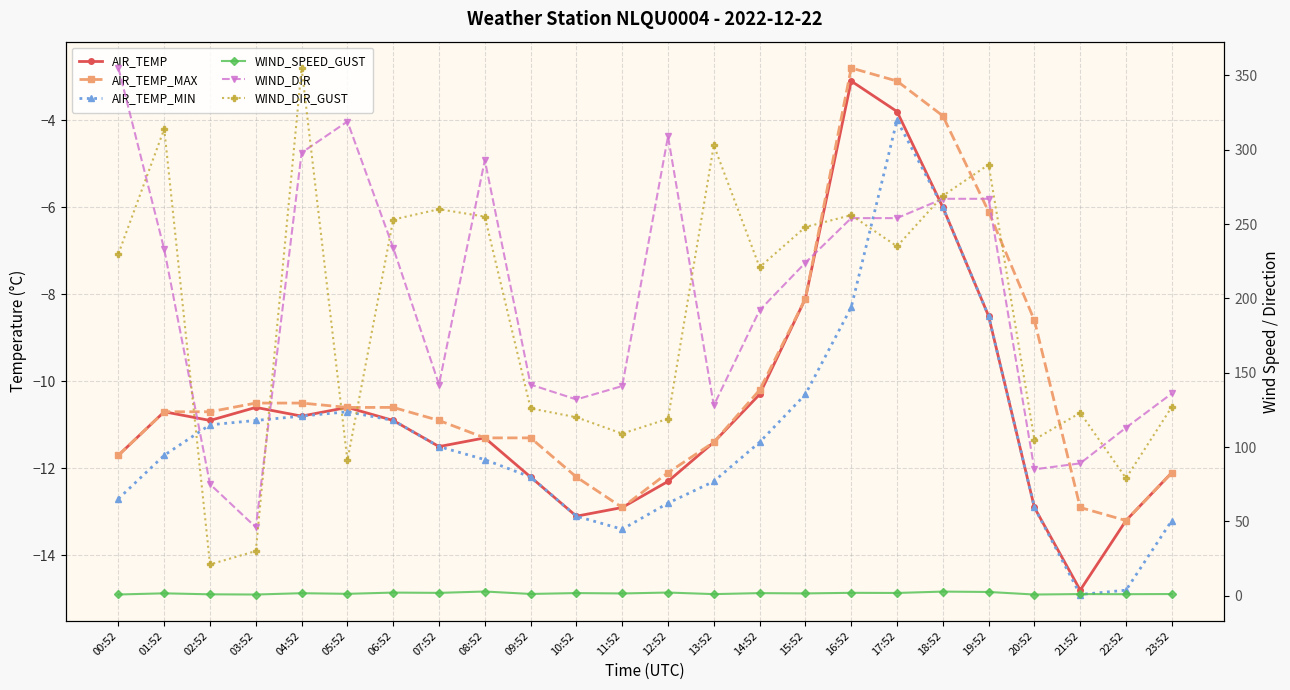

Reading left to right, what are all the values shown in this chart?

AIR_TEMP: -11.7	-10.7	-10.9	-10.6	-10.8	-10.6	-10.9	-11.5	-11.3	-12.2	-13.1	-12.9	-12.3	-11.4	-10.3	-8.1	-3.1	-3.8	-6.0	-8.5	-12.9	-14.8	-13.2	-12.1
AIR_TEMP_MAX: -11.7	-10.7	-10.7	-10.5	-10.5	-10.6	-10.6	-10.9	-11.3	-11.3	-12.2	-12.9	-12.1	-11.4	-10.2	-8.1	-2.8	-3.1	-3.9	-6.1	-8.6	-12.9	-13.2	-12.1
AIR_TEMP_MIN: -12.7	-11.7	-11.0	-10.9	-10.8	-10.7	-10.9	-11.5	-11.8	-12.2	-13.1	-13.4	-12.8	-12.3	-11.4	-10.3	-8.3	-4.0	-6.0	-8.5	-12.9	-14.9	-14.8	-13.2
WIND_SPEED_GUST: 0.8	1.6	0.9	0.8	1.6	1.2	2.1	1.9	2.8	1.1	1.7	1.5	2.1	1.0	1.7	1.5	1.9	1.8	2.7	2.5	0.8	1.1	1.0	1.1
WIND_DIR: 355.0	233.0	75.0	46.0	298.0	319.0	234.0	142.0	293.0	142.0	132.0	141.0	309.0	128.0	192.0	224.0	254.0	254.0	267.0	267.0	85.0	89.0	113.0	136.0
WIND_DIR_GUST: 230.0	314.0	21.0	30.0	355.0	91.0	253.0	260.0	255.0	126.0	120.0	109.0	119.0	303.0	221.0	248.0	256.0	235.0	269.0	290.0	105.0	123.0	79.0	127.0